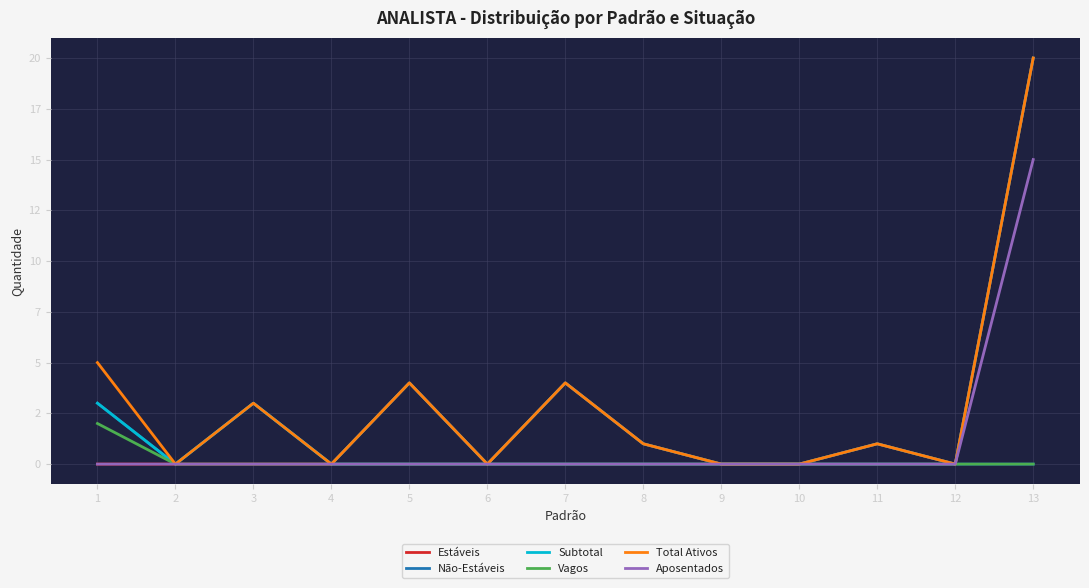

What is the difference between the highest and lowest values at 13?

20